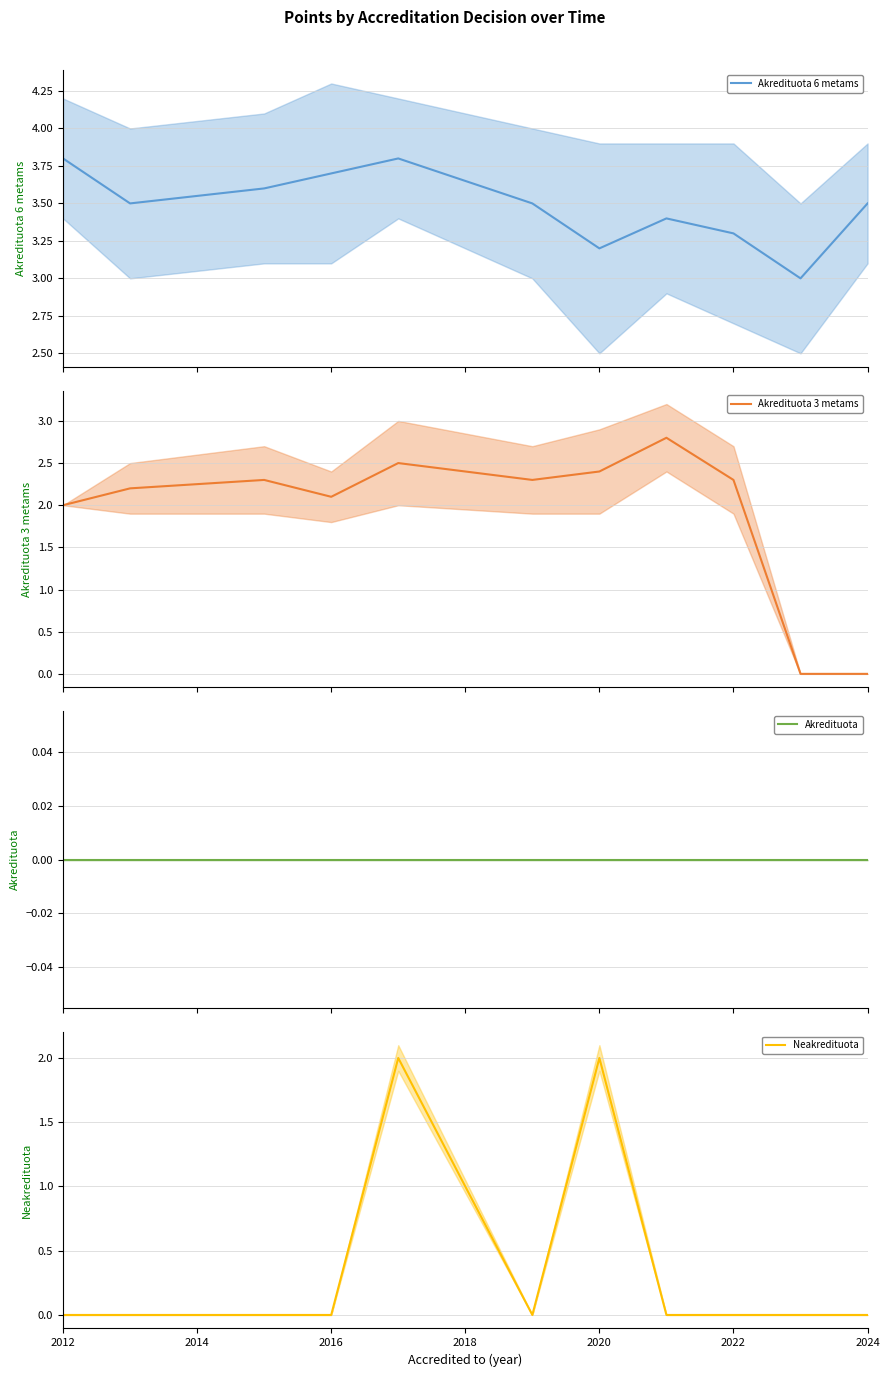

True or false: Neakredituota and Akredituota cross at least once.

False